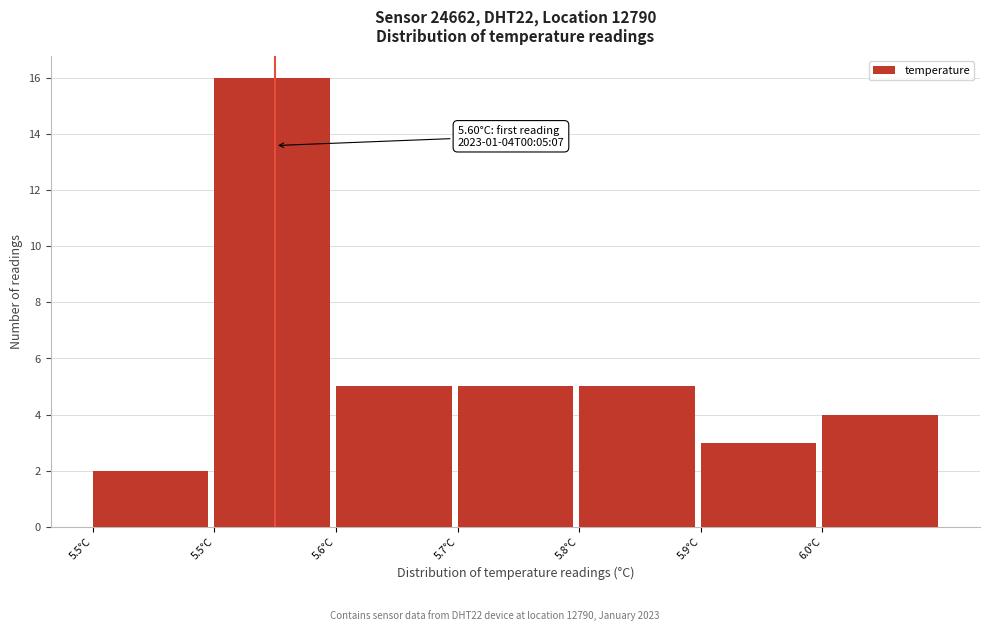

Does the chart contain any negative values?

No